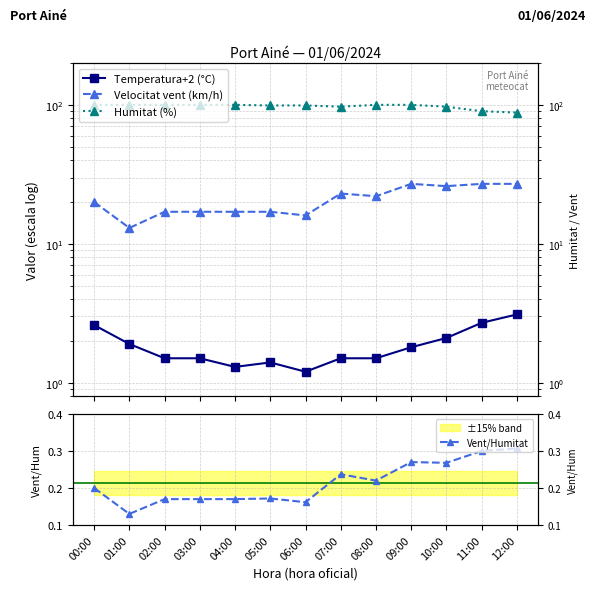

What is the label of the 9th point from the right?

04:00